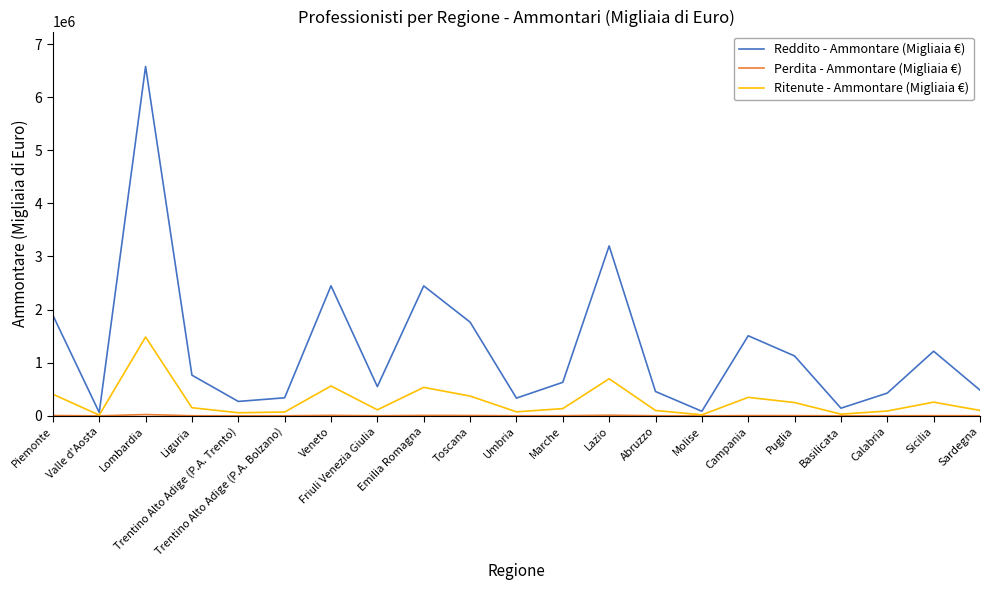

Which series changed the most between Toscana and Abruzzo?

Reddito - Ammontare (Migliaia €)